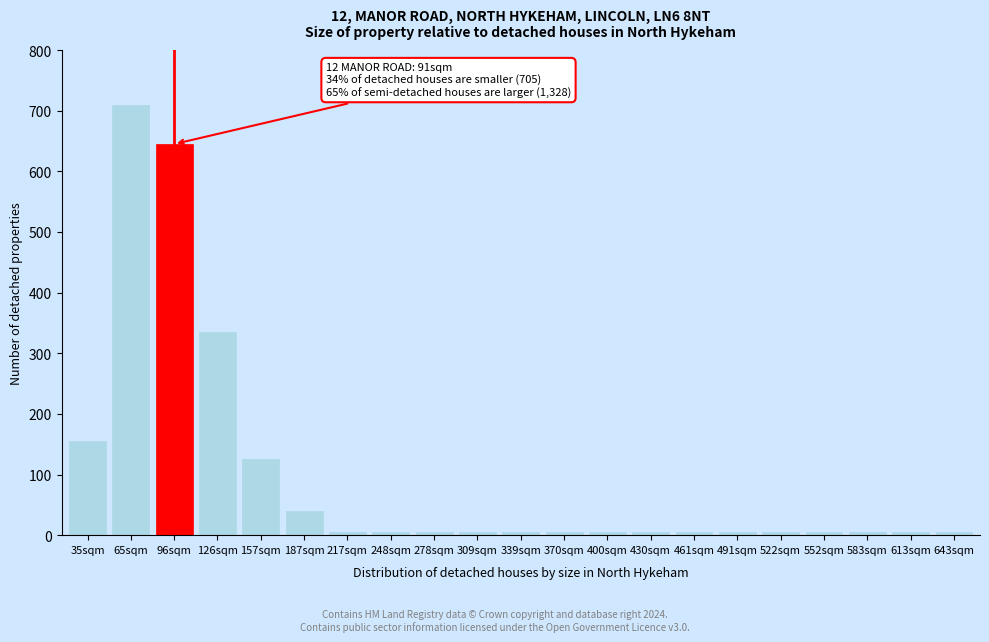

Reading left to right, extract all data points from this chart.

155	710	645	335	125	40	5	5	5	5	5	5	5	5	5	5	5	5	5	5	5